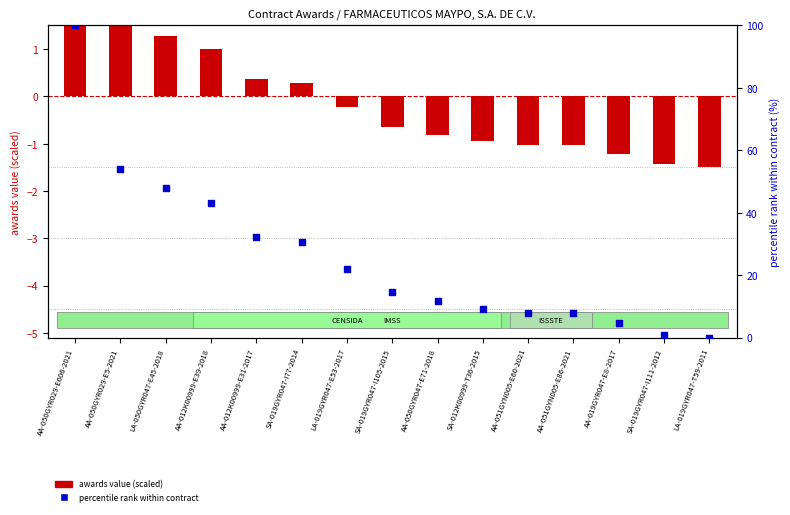

Which series has the largest Y range (max minus min)?

percentile rank